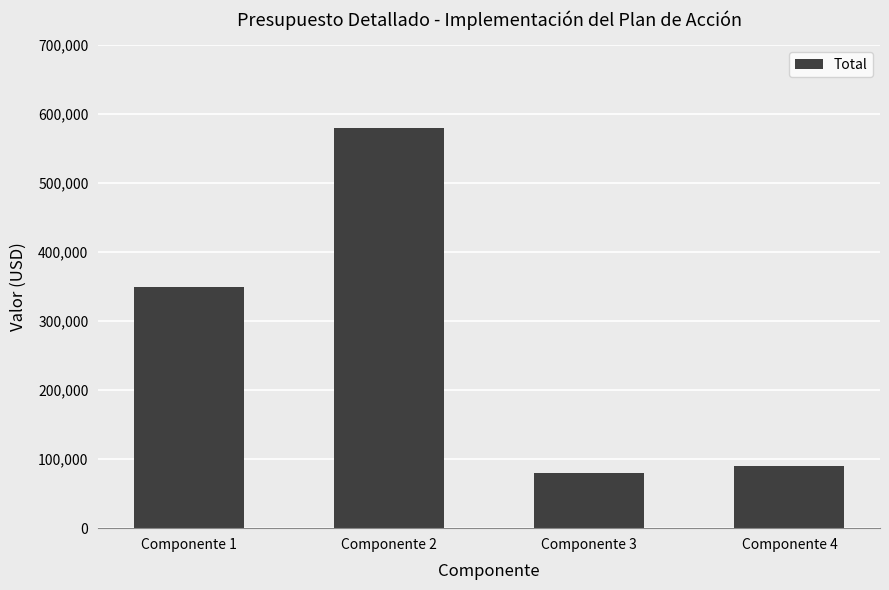

At which label is the value closest to 330000?

Componente 1